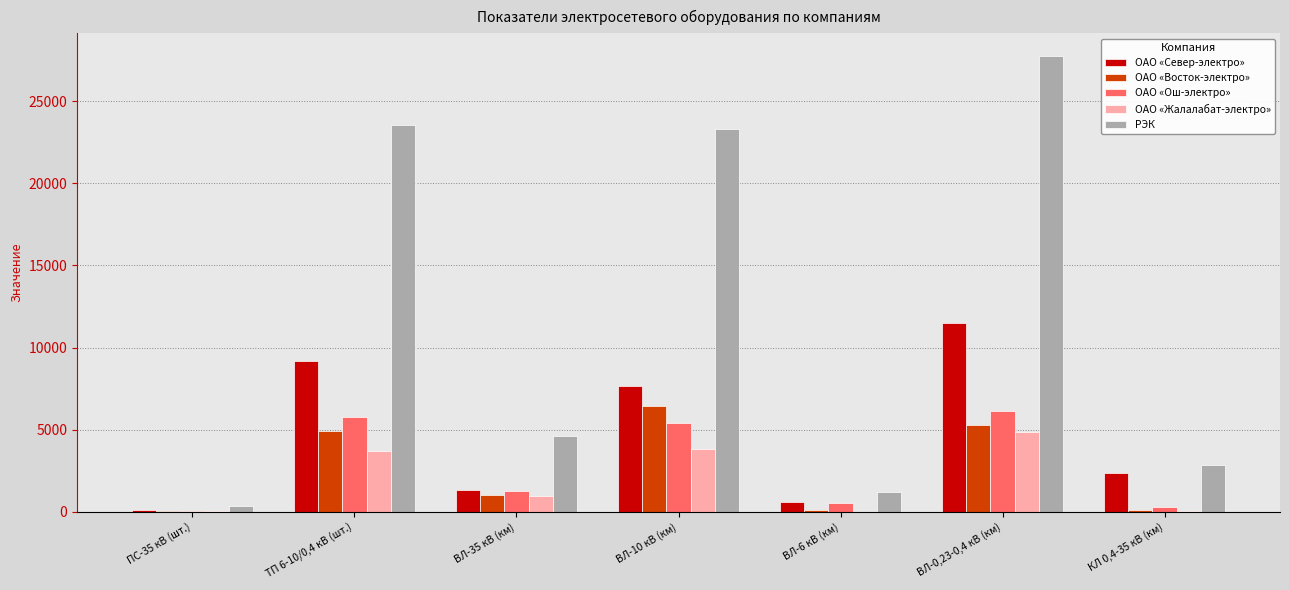

What is the greatest value displayed?

27734.3